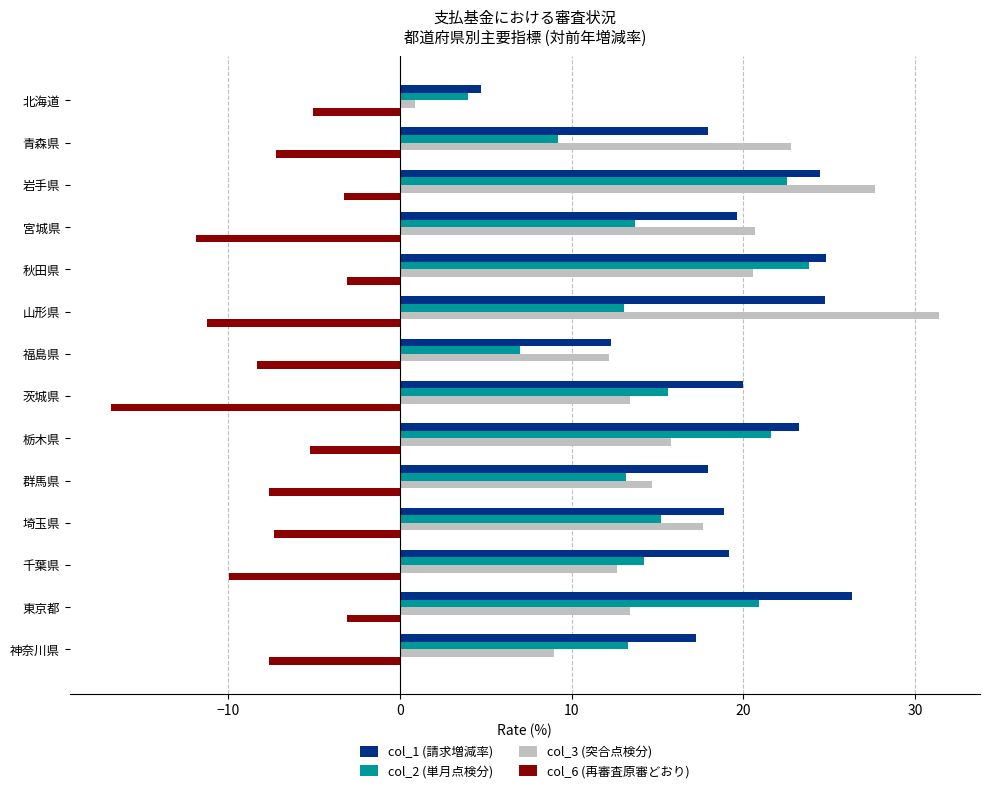

At 山形県, list the series in order from smallest to largest.

col_6 (再審査原審どおり), col_2 (単月点検分), col_1 (請求増減率), col_3 (突合点検分)